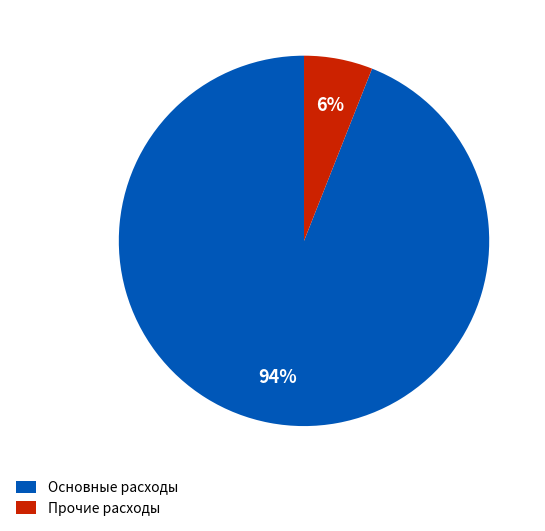

Is there any slice that represents more than half of the pie?

Yes